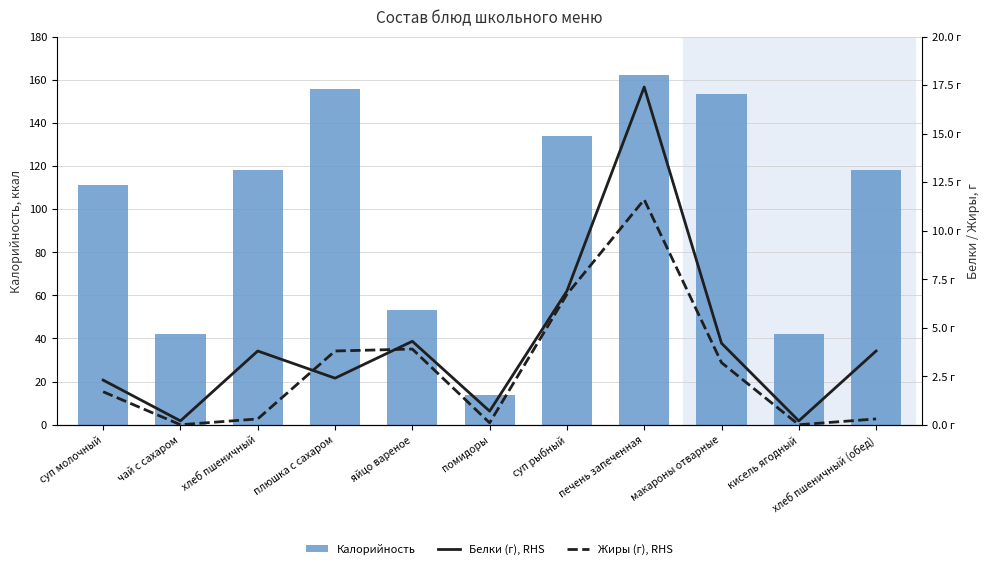

What is the label of the 7th bar from the right?

яйцо вареное